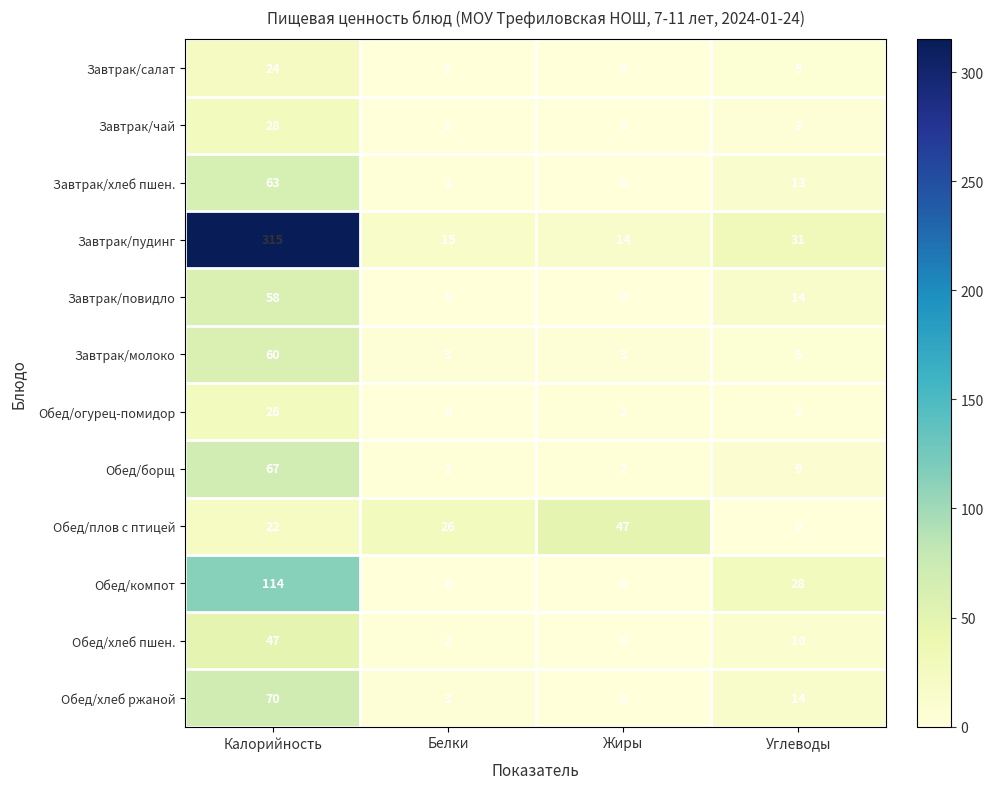

At how many categories does at least one series exceed 79?

1